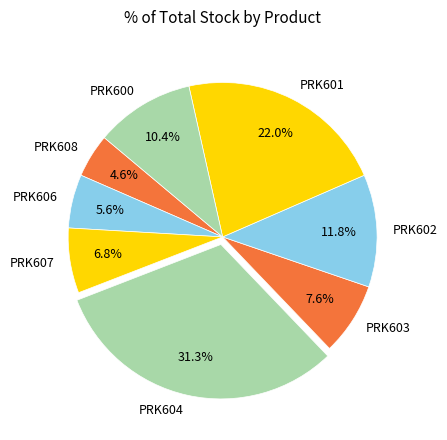

Is it true that PRK603 is 8% of the pie?

True